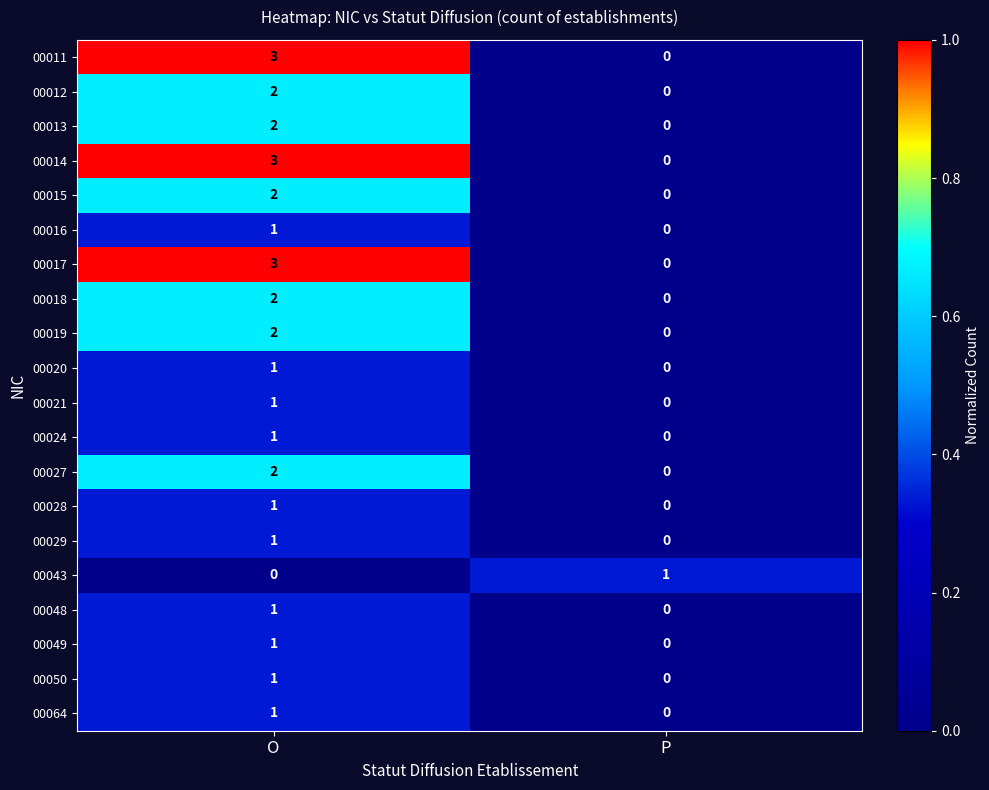

At how many categories does at least one series exceed 0?

2